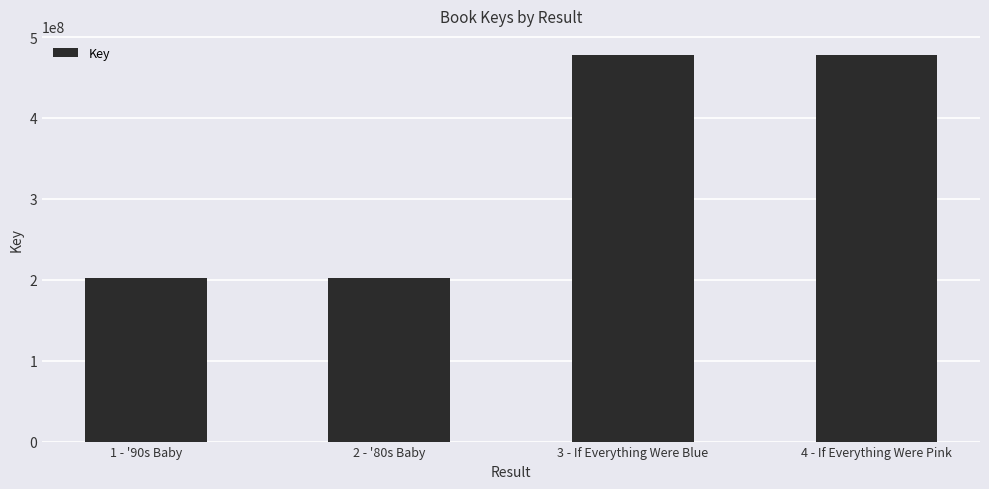

At which label is the value closest to 339926085?

1 - '90s Baby